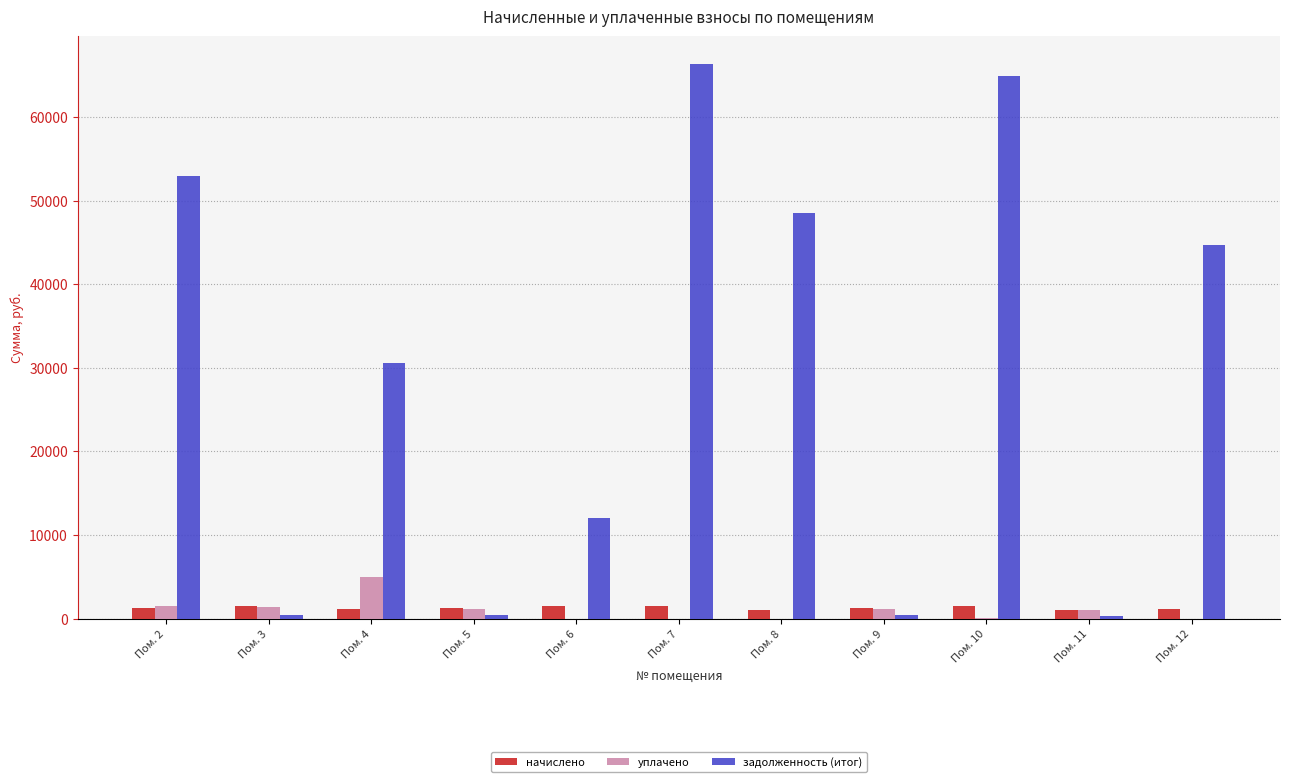

What is the sum of the задолженность (итог) values at Пом. 6 and Пом. 8?

60542.2